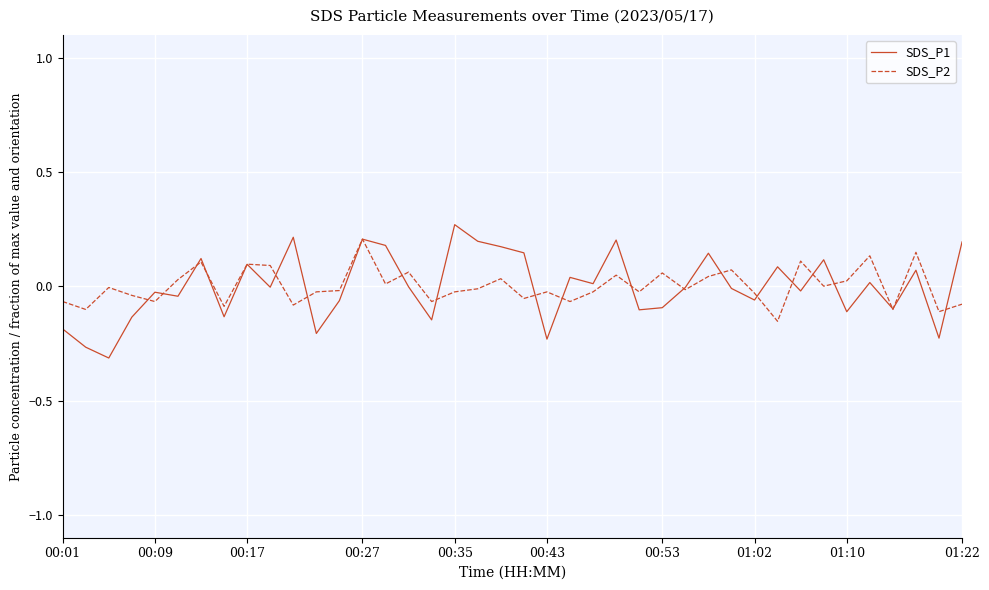

Which series has the largest range (max minus min)?

SDS_P1